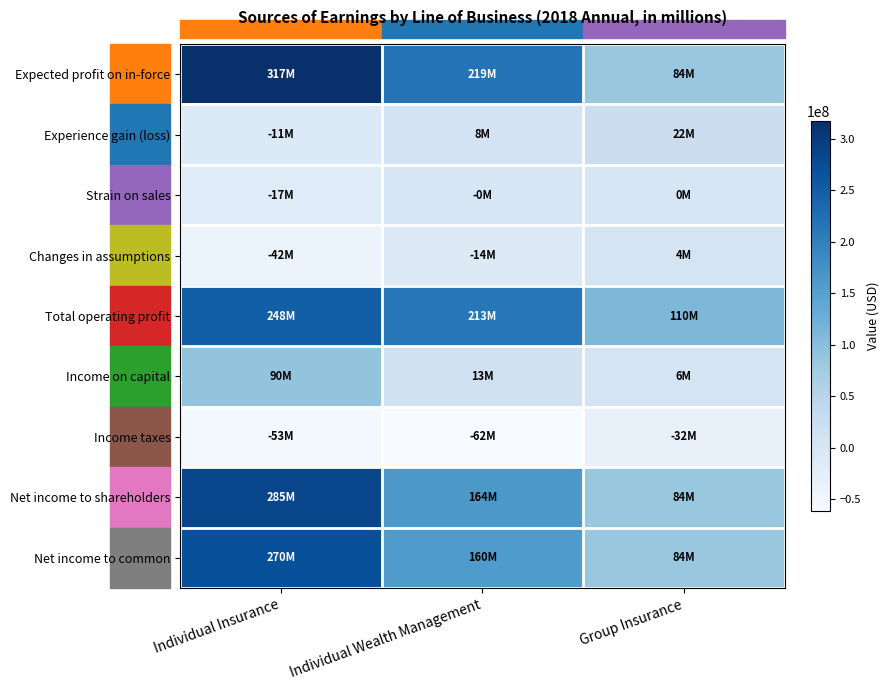

List the series in order of their peak value, lowest first.

Income taxes, Strain on sales, Changes in assumptions, Experience gain (loss), Income on capital, Total operating profit, Net income to common, Net income to shareholders, Expected profit on in-force